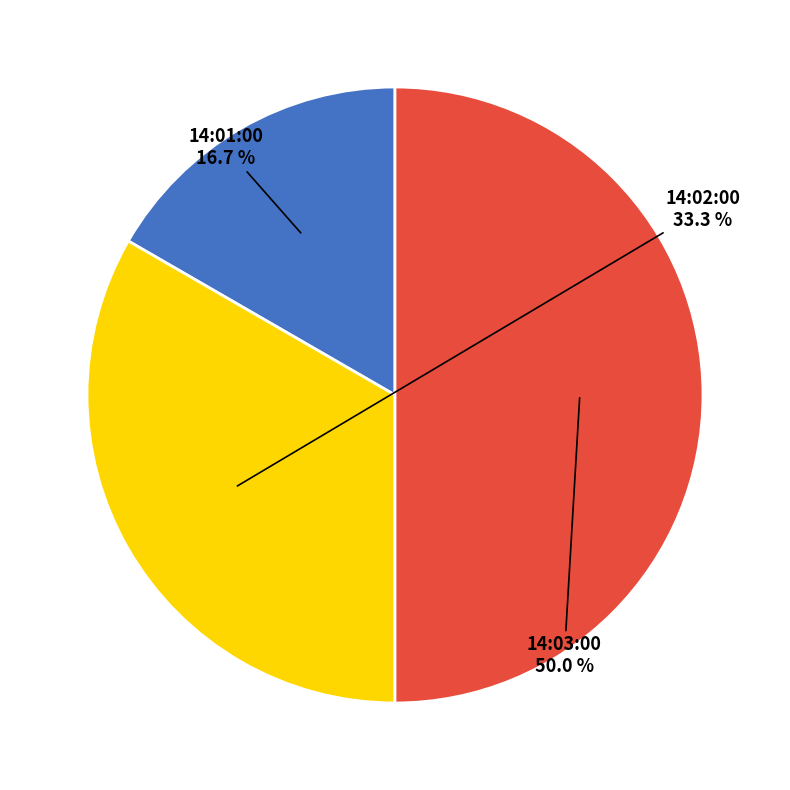

True or false: 14:02:00 accounts for 24% of the total.

False